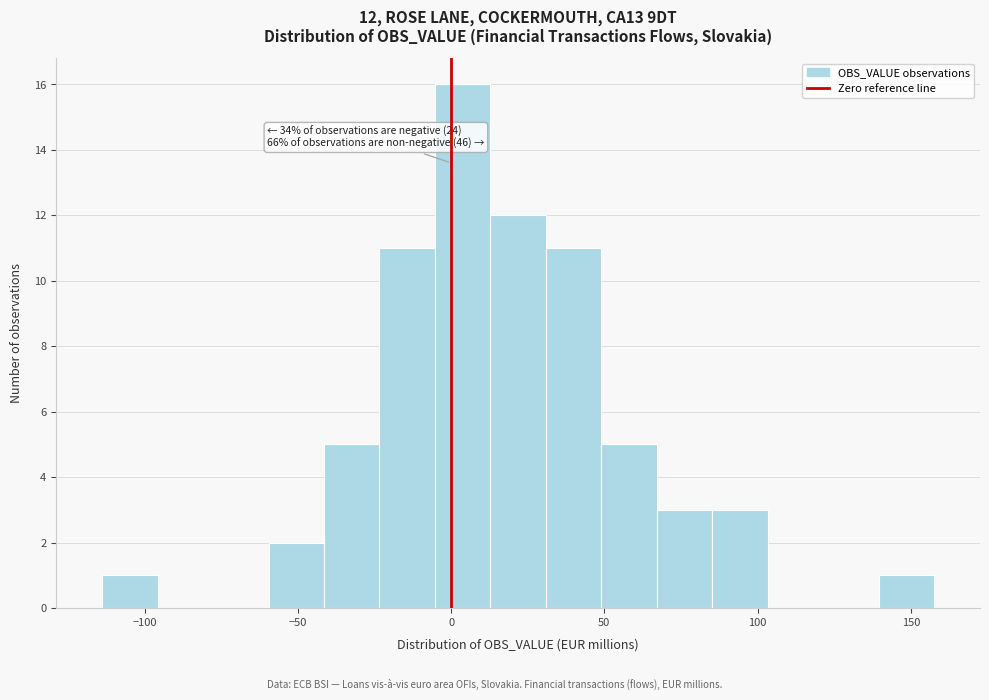

Around what value on the x-axis is the tallest bar? Give the approximate position of its centre, as read against the axis.

5